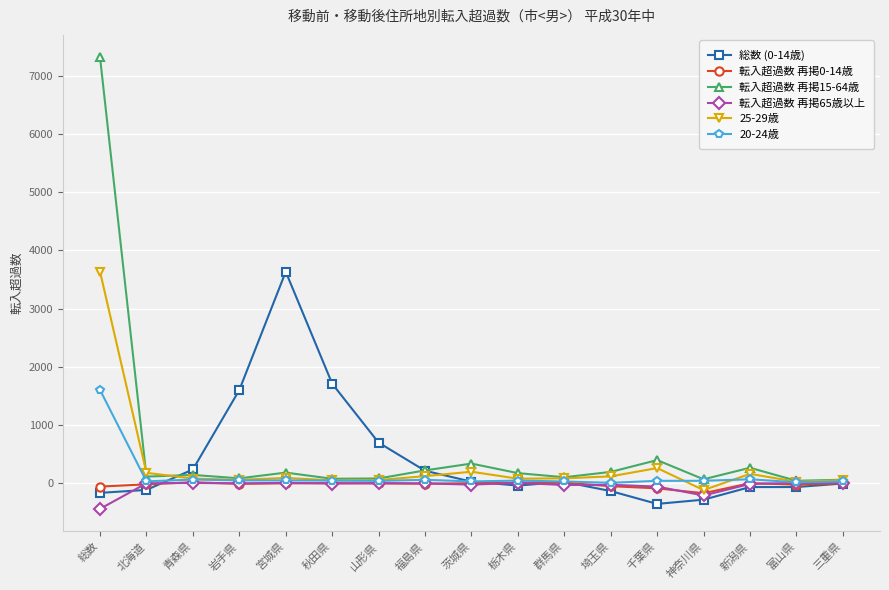

Is the value of 転入超過数 再掲0-14歳 at 新潟県 greater than the value of 転入超過数 再掲15-64歳 at 埼玉県?

No